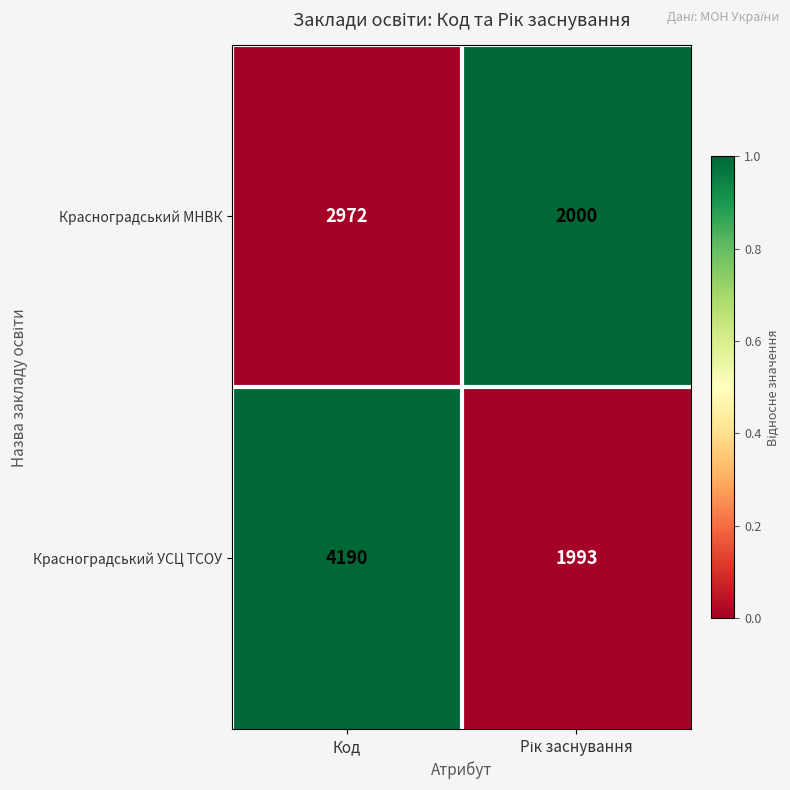

Which series has the widest spread of values?

Красноградський УСЦ ТСОУ